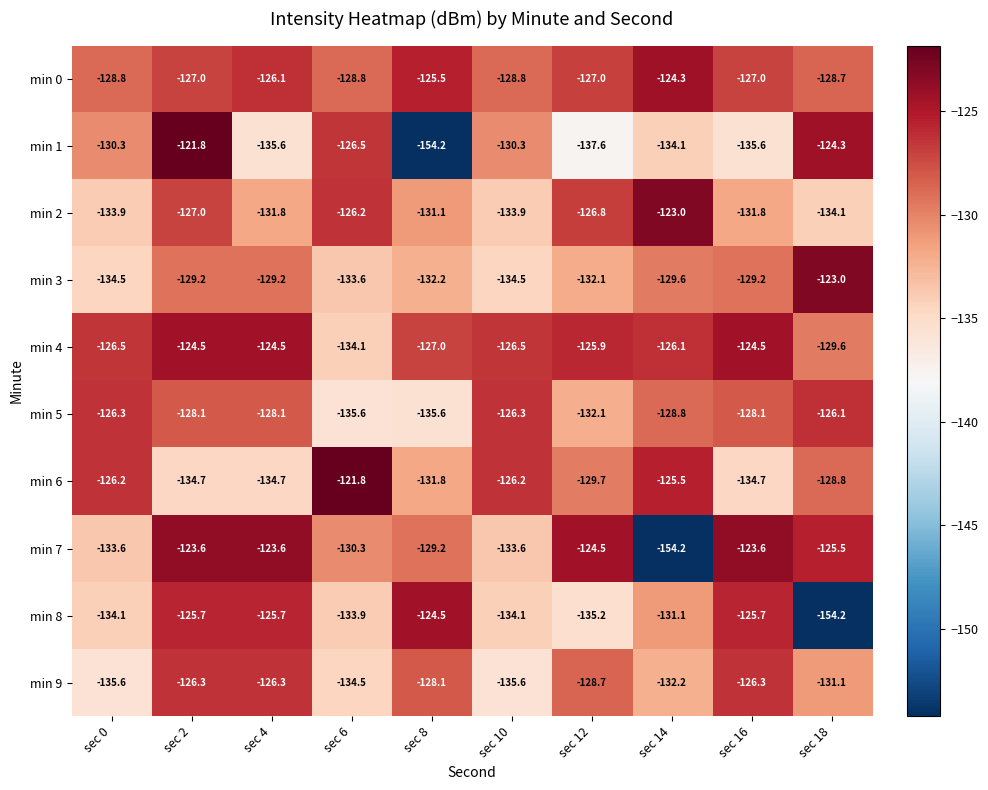

What is the smallest value displayed?

-154.2